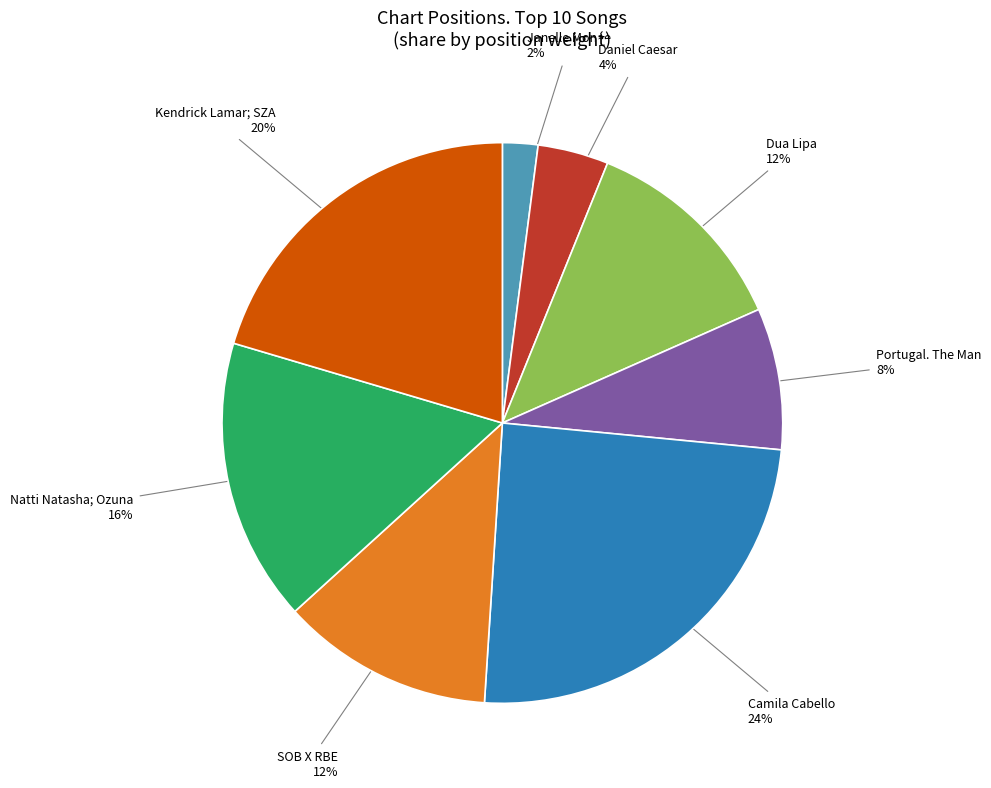

To the nearest percent, what is the difference between the largest and smallest slice percentages?

22%